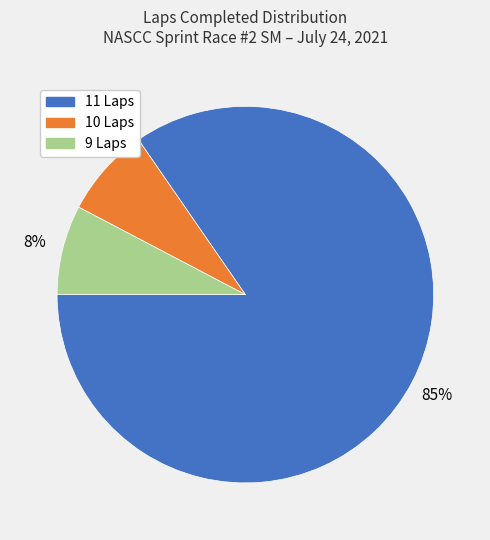

How many slices are in this pie chart?

3